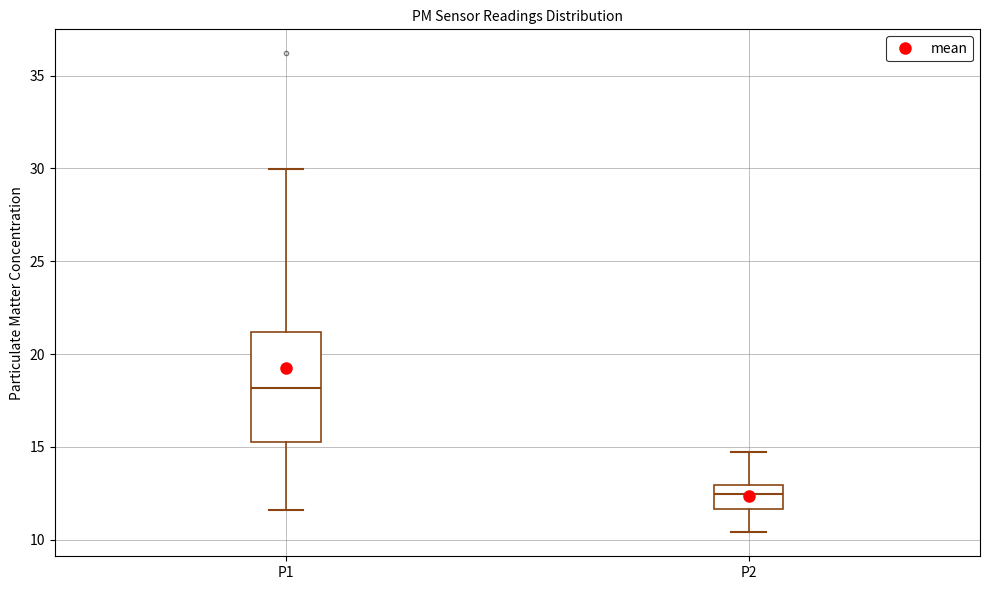

Reading left to right, read every box against the y-axis: the position of its median line, the range the box covers, and the ends of its whiskers. The values are not printed on the chart, so give them approximately, as read against the axis.

P1: median 18.0, box 15.5 to 21.0, whiskers 11.5 to 30.0
P2: median 12.5, box 11.5 to 13.0, whiskers 10.5 to 14.5